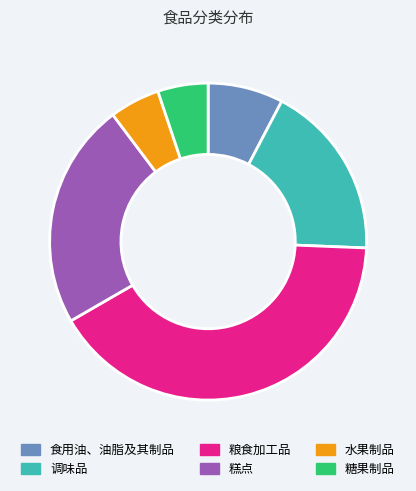

Is the sum of 调味品 and 食用油、油脂及其制品 greater than half?

No